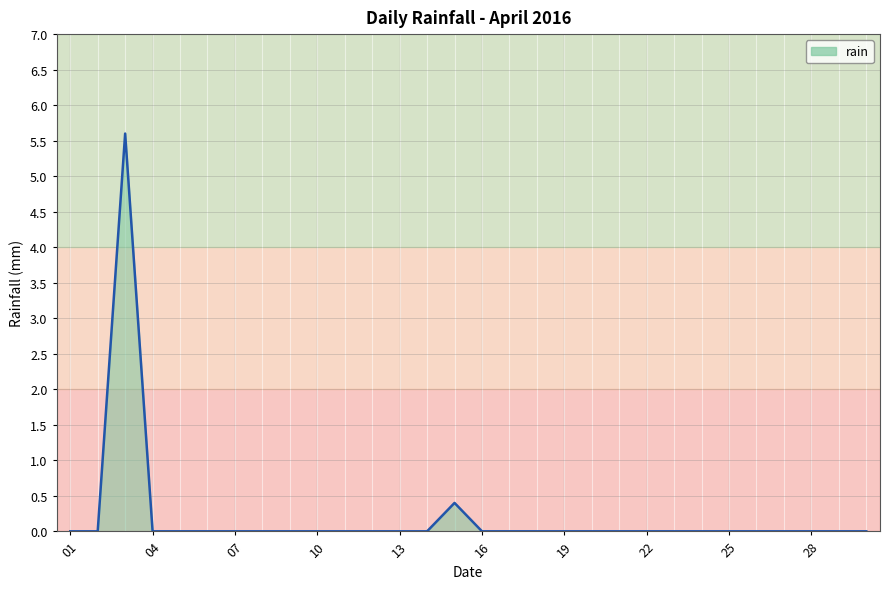

What is the difference between the maximum and second lowest values?

5.6